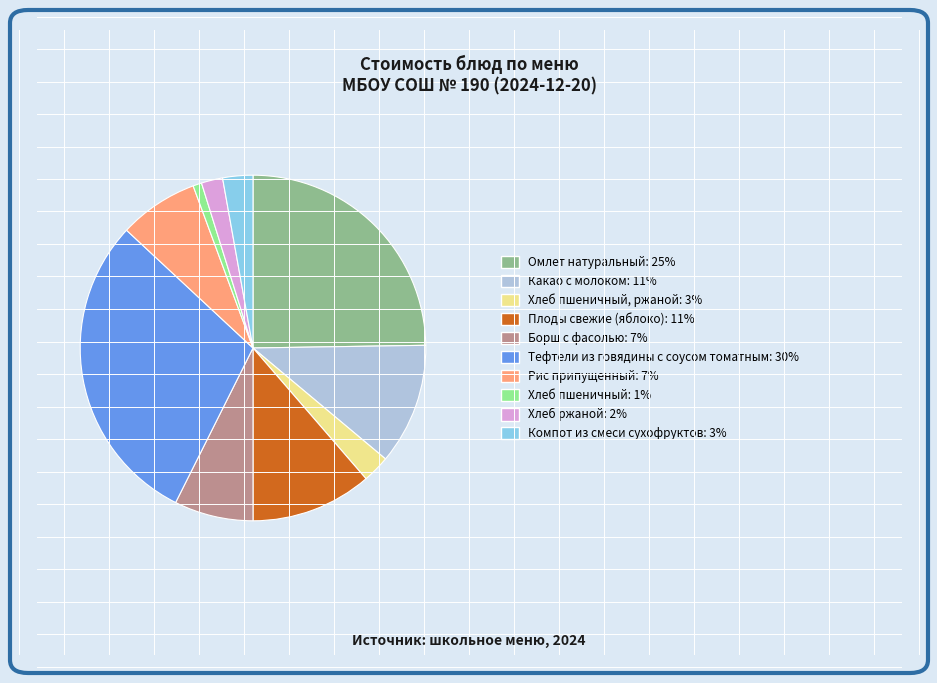

Does any single category account for the majority?

No